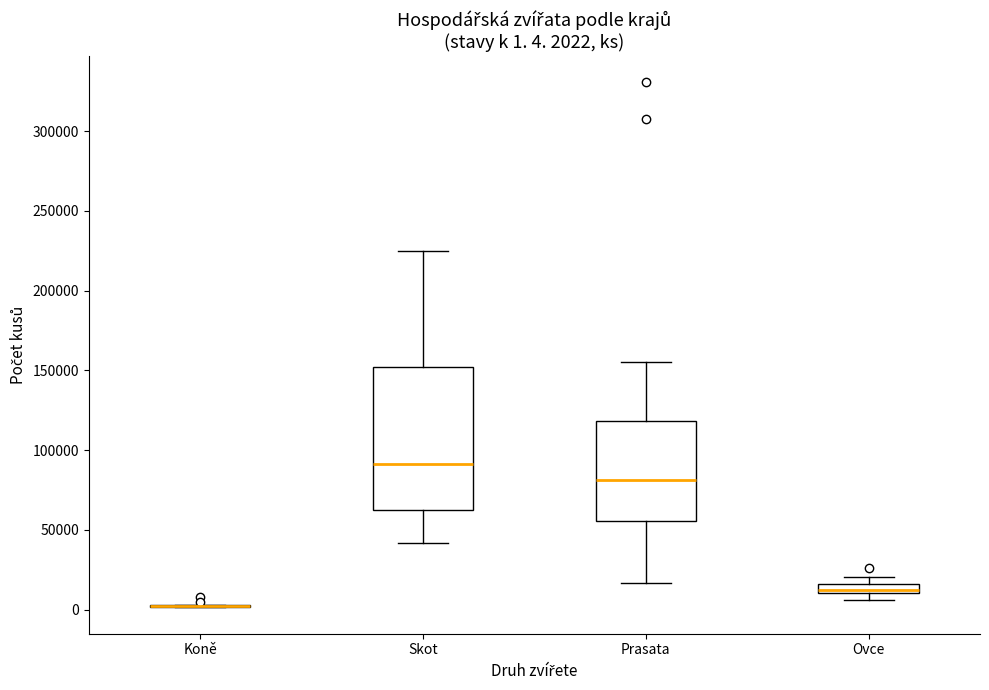

Which box is the tallest, from its lower edge to its upper edge?

Skot